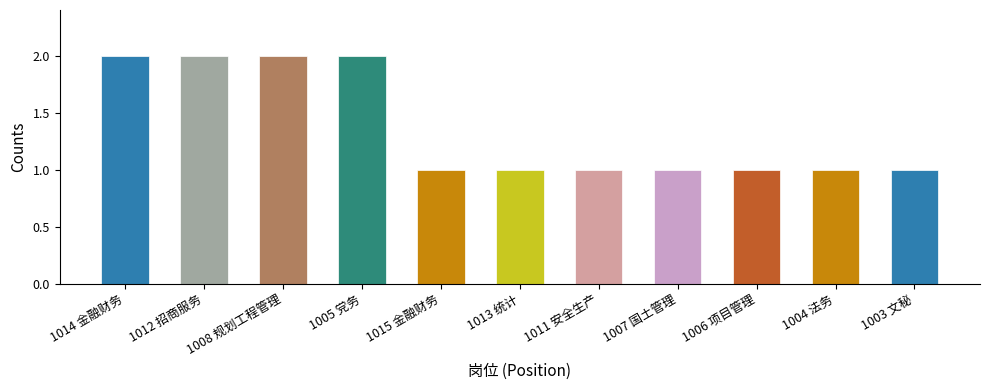

What is the label of the 8th bar from the left?

1007 国土管理